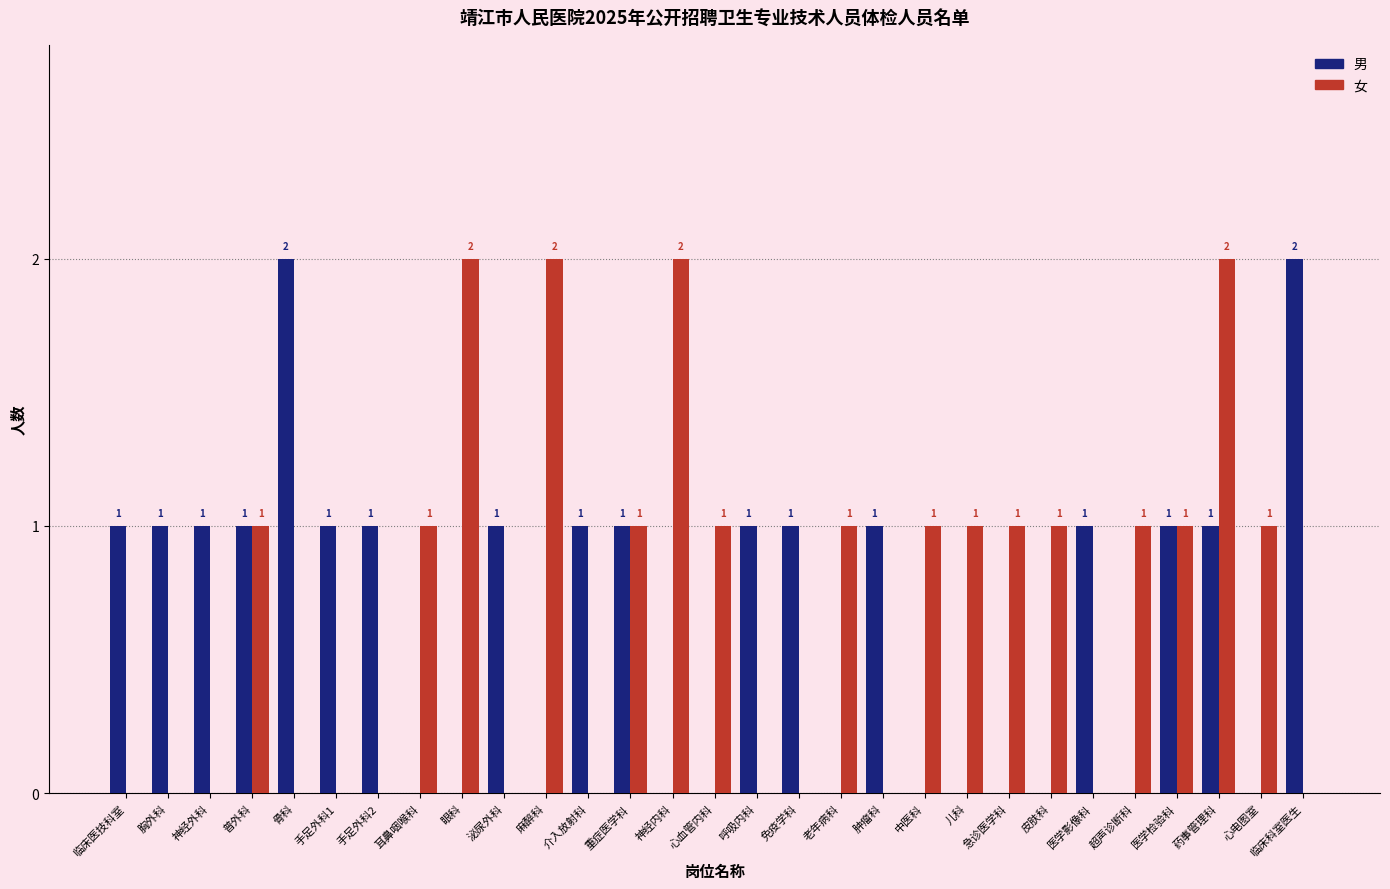

Are the bars grouped side by side (vs. stacked)?

Yes